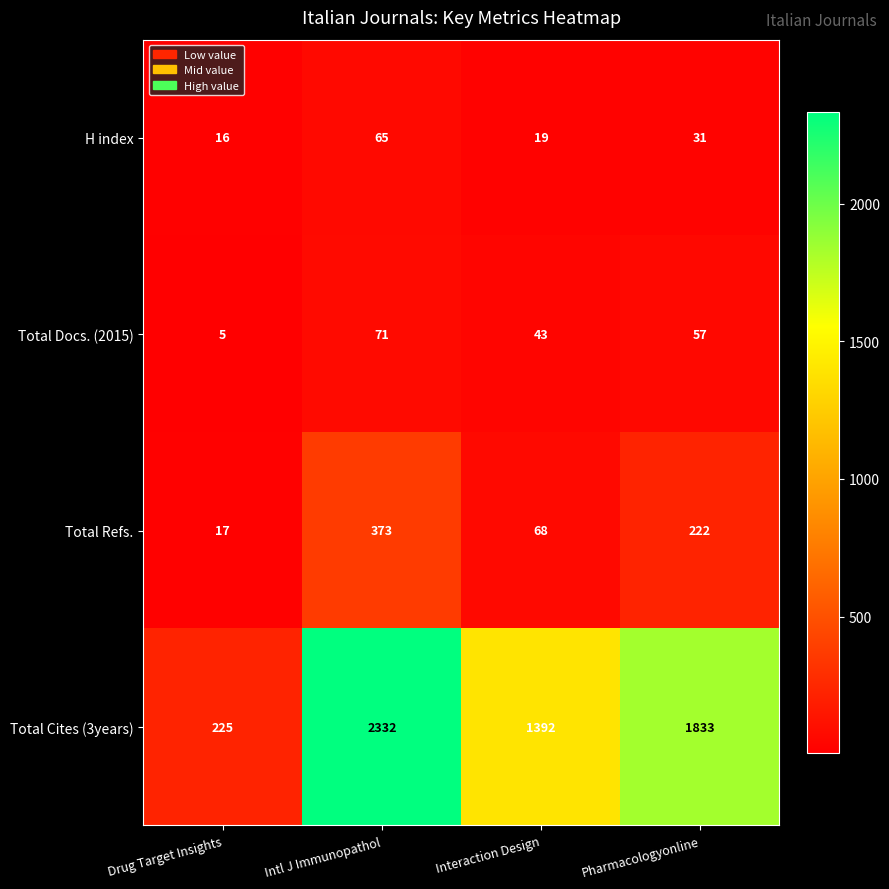

Reading left to right, transcribe all the data shown in this chart.

H index: 16	65	19	31
Total Docs. (2015): 5	71	43	57
Total Refs.: 17	373	68	222
Total Cites (3years): 225	2332	1392	1833